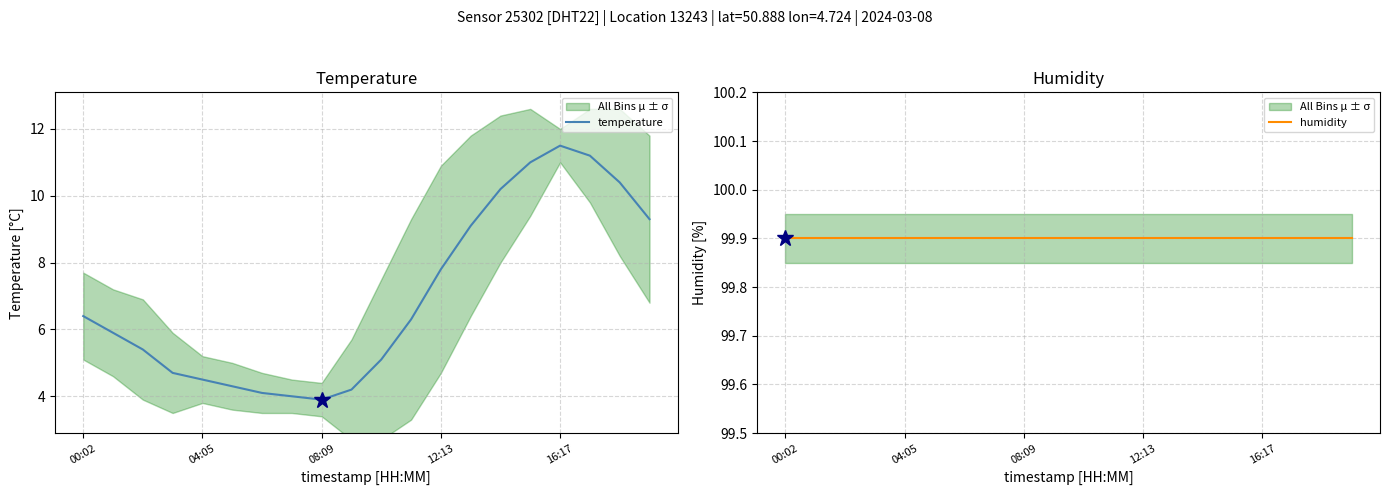

Which series changed the most between 10 and 14?

temperature